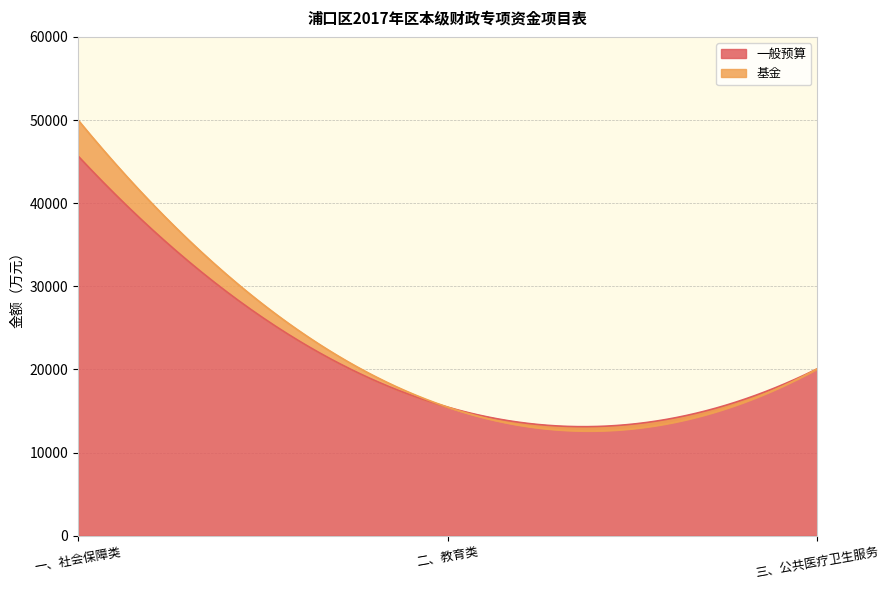

What is the label of the 2nd point from the right?

二、教育类